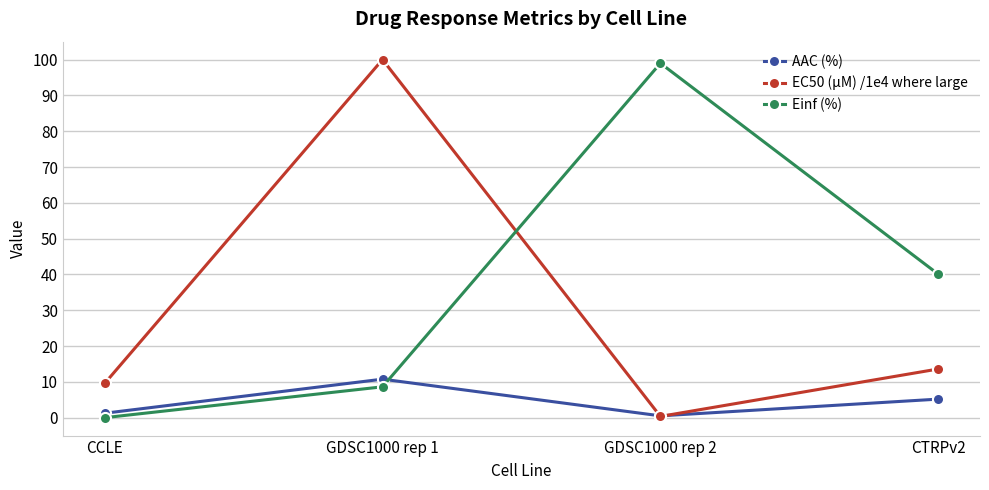

Does the chart have visible grid lines?

Yes